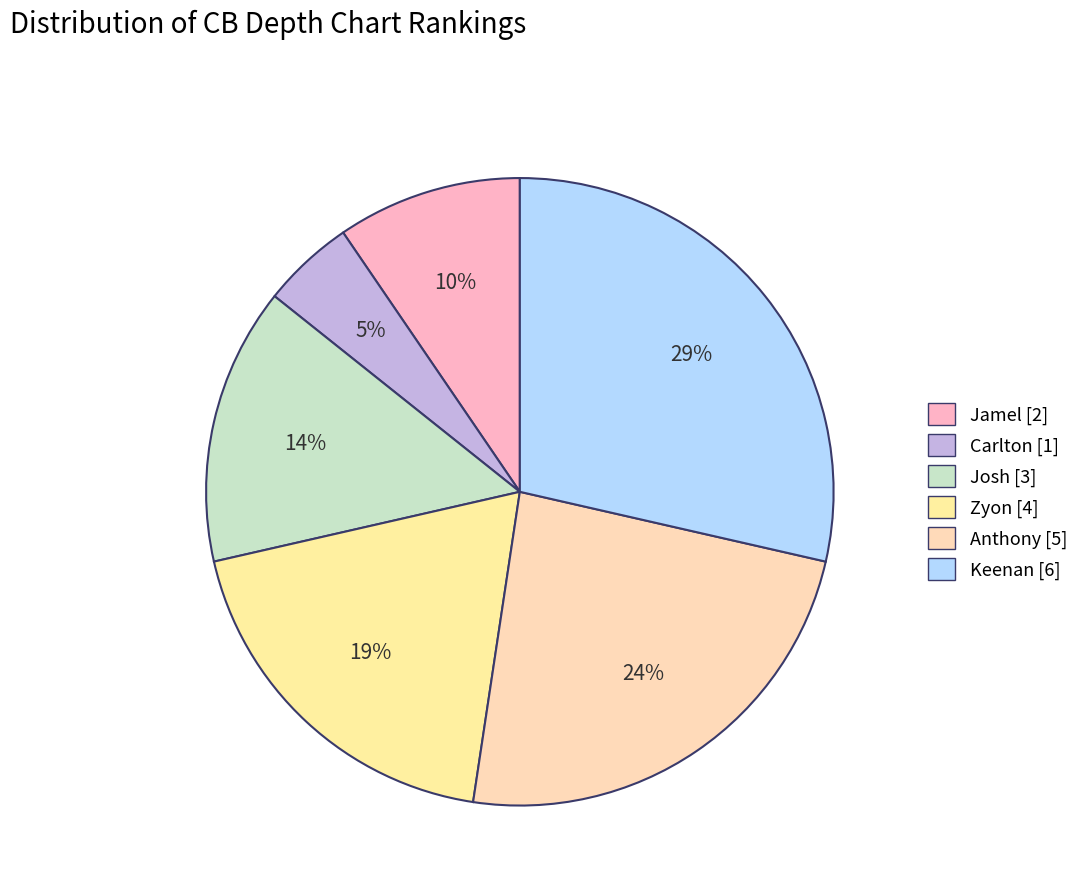

What is the largest slice in the pie chart?

Keenan